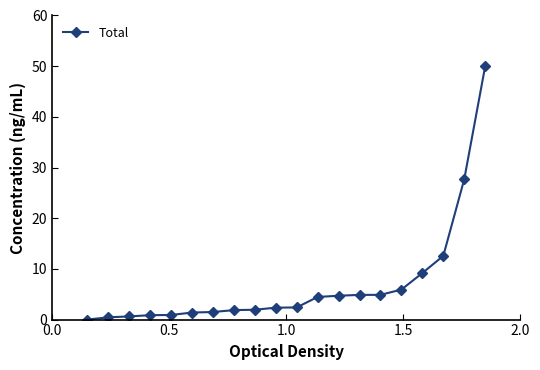

What is the sum of all values?

138.6